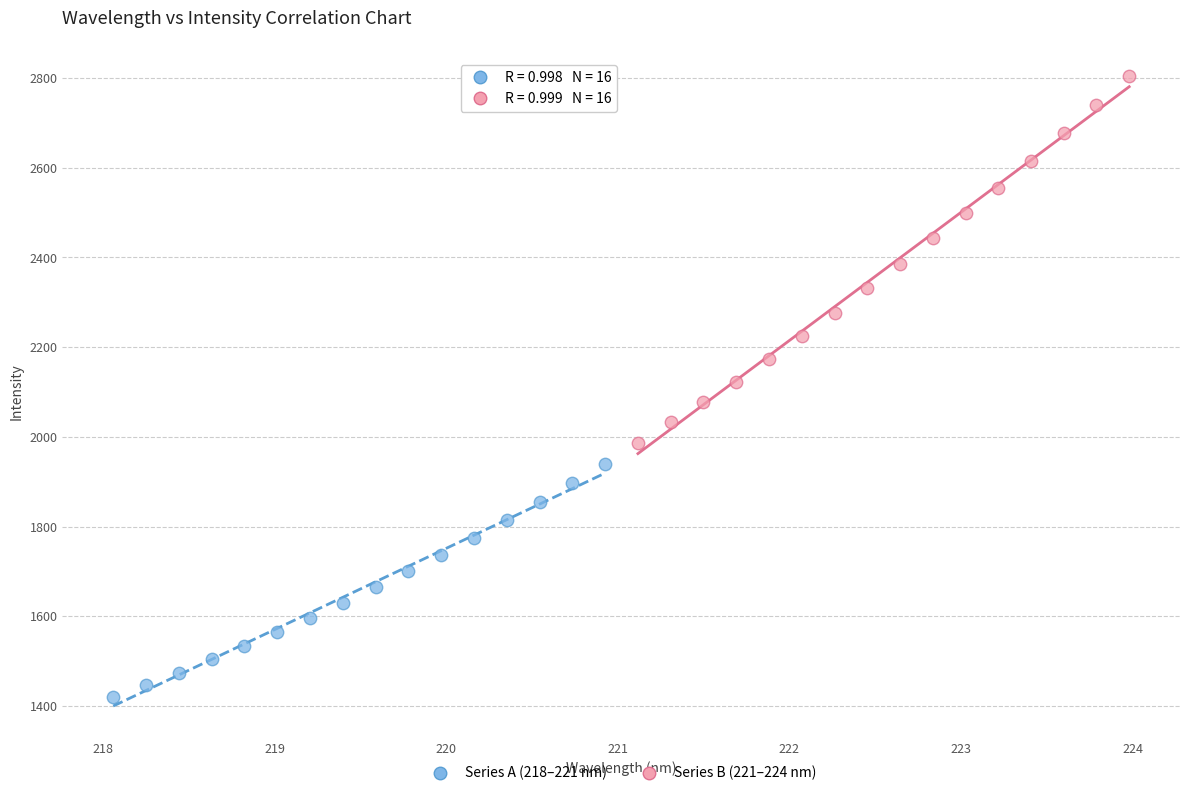

Which series contains the highest Y value?

Series B (221–224 nm)